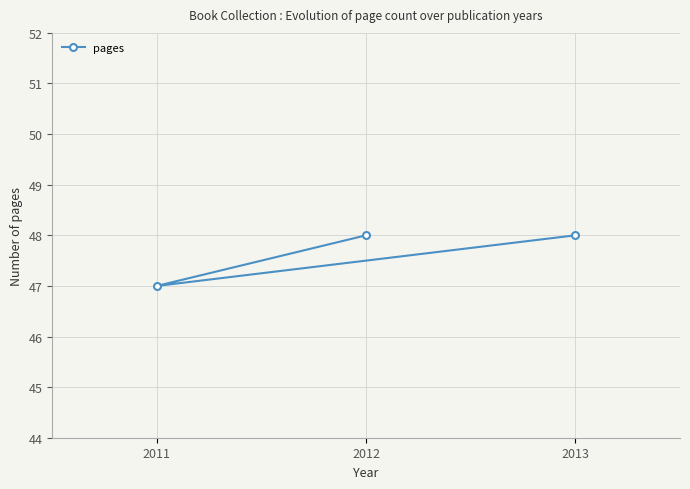

Which category has the highest value across all series?

2012